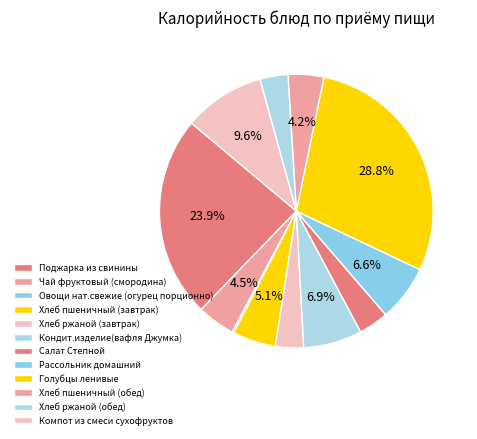

What is the change in value from Овощи нат.свежие (огурец порционно) to Хлеб ржаной (завтрак)?

+43.0